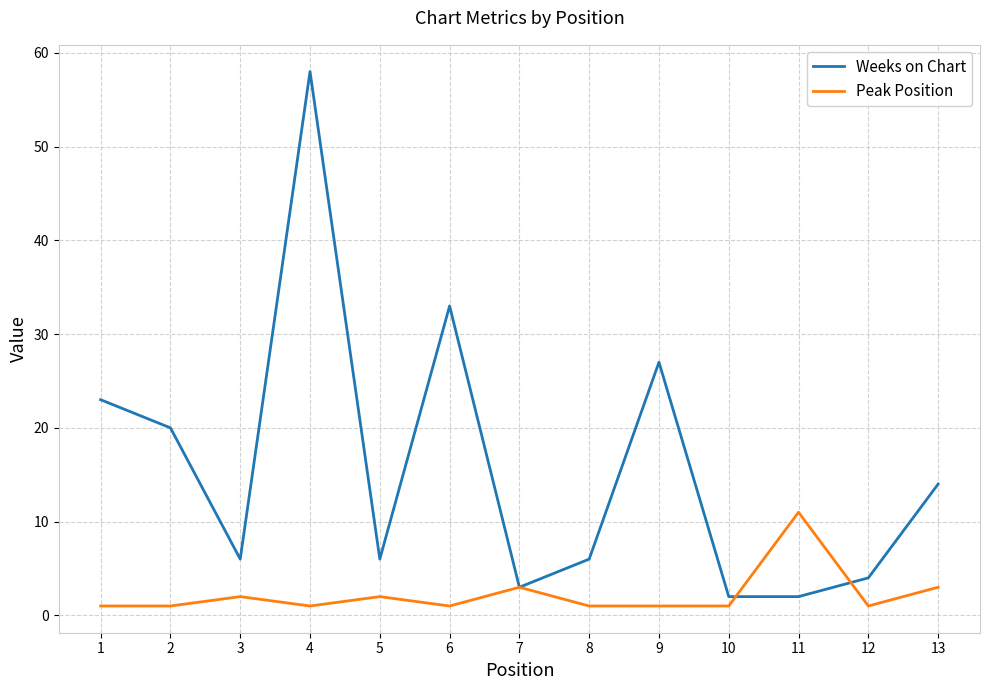

Reading left to right, extract all data points from this chart.

Weeks on Chart: 1=23	2=20	3=6	4=58	5=6	6=33	7=3	8=6	9=27	10=2	11=2	12=4	13=14
Peak Position: 1=1	2=1	3=2	4=1	5=2	6=1	7=3	8=1	9=1	10=1	11=11	12=1	13=3